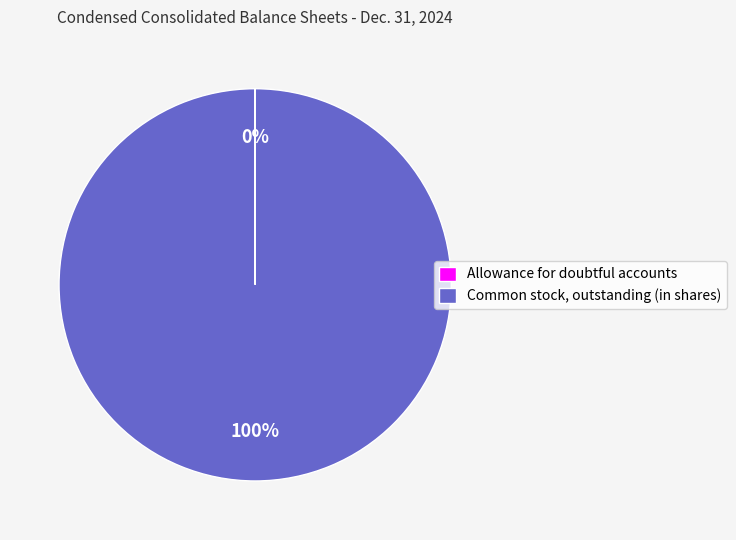

To the nearest percent, what is the average slice percentage?

50%